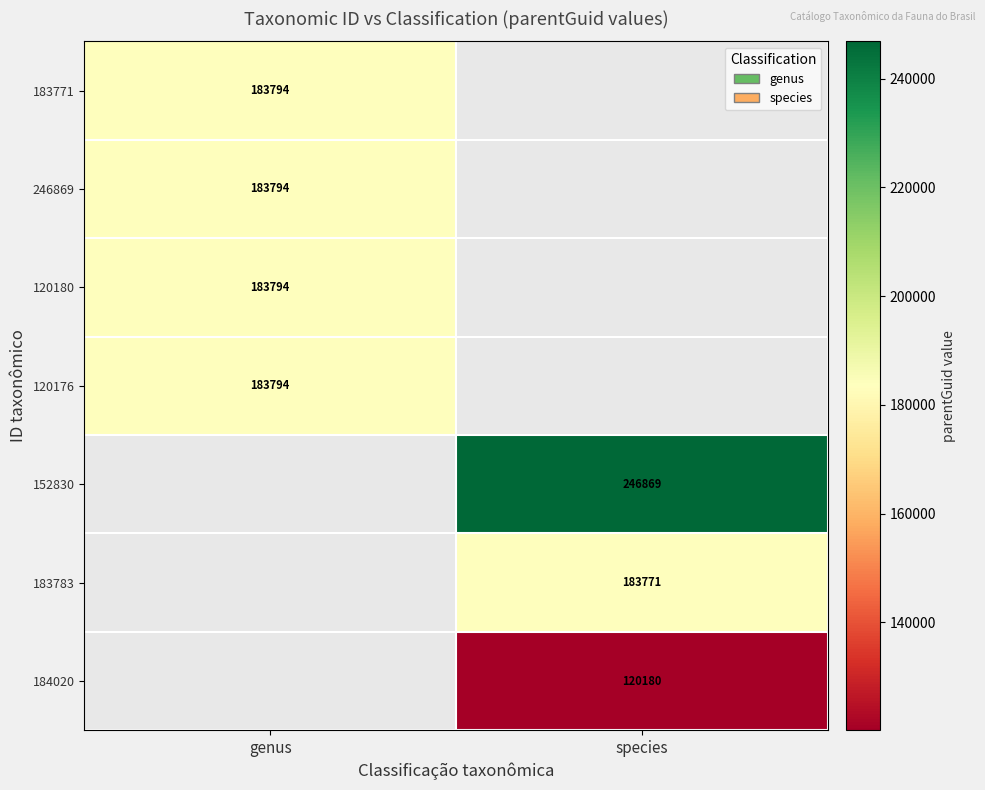

Is it true that 183771 equals 183794 at genus?

True